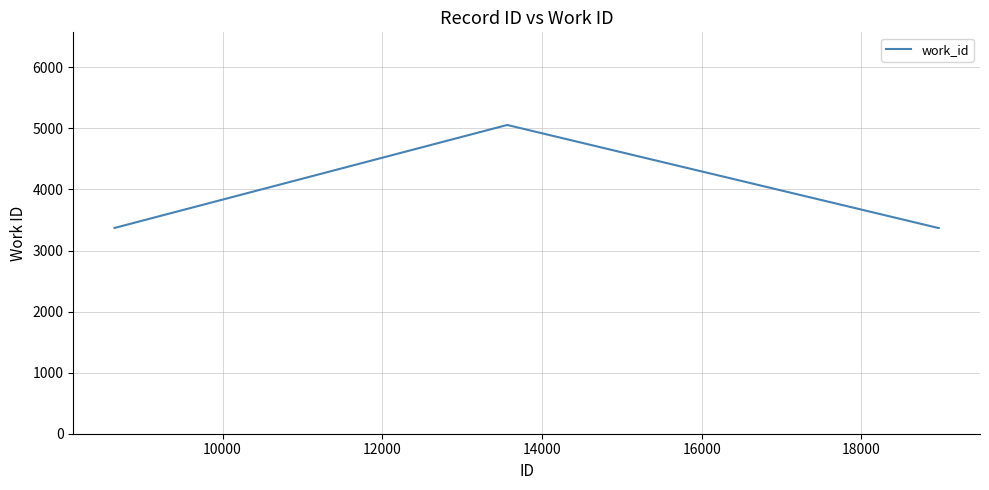

What is the maximum value shown in the chart?

5057